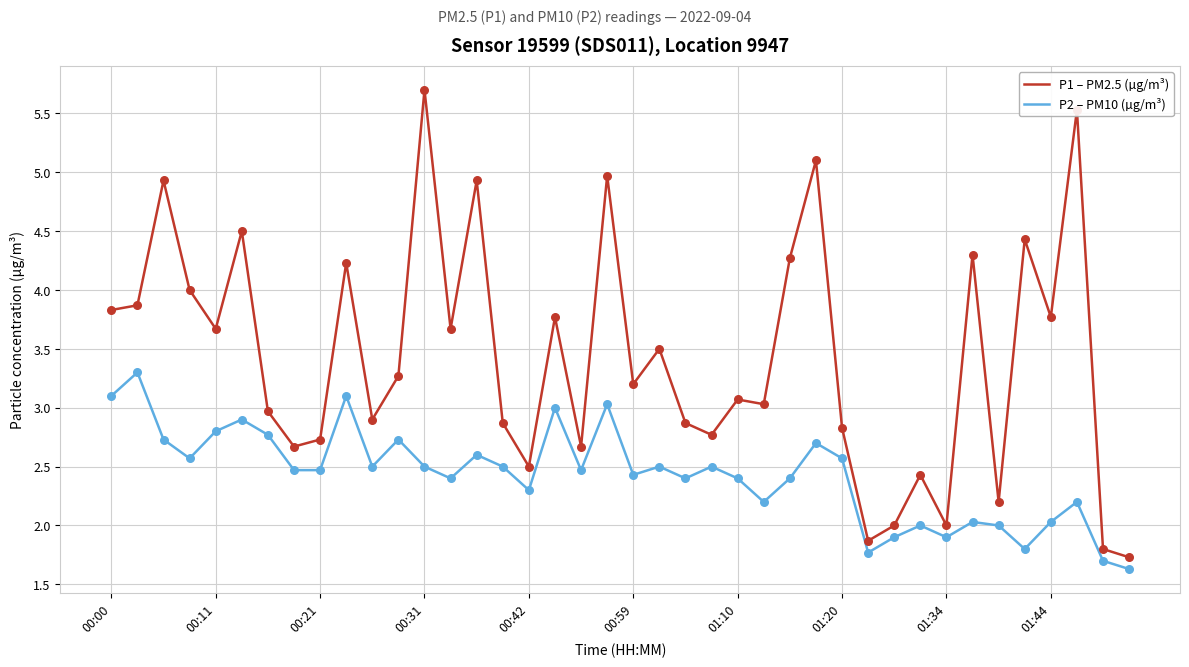

Which series has the largest total across all categories?

P1 – PM2.5 (µg/m³)